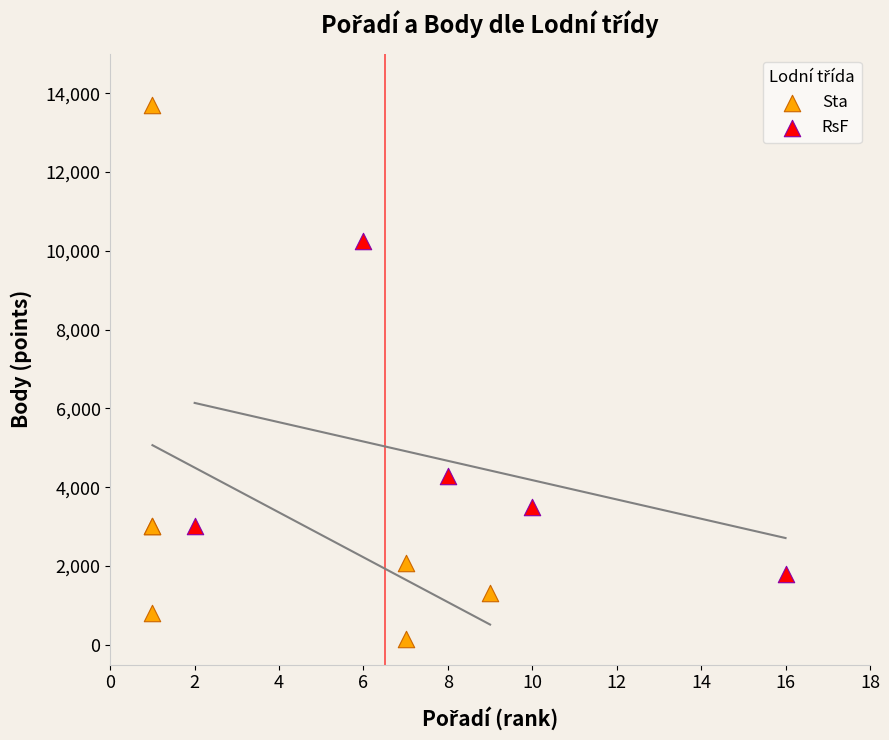

Which series reaches the maximum Y coordinate?

Sta